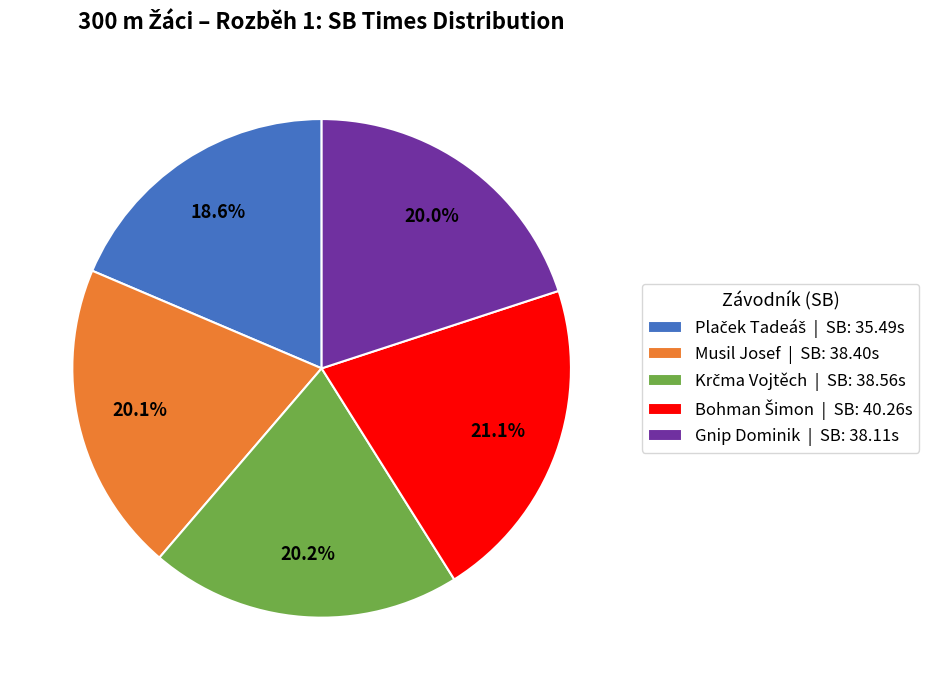

The Gnip Dominik slice represents 20% of the pie. True or false?

True